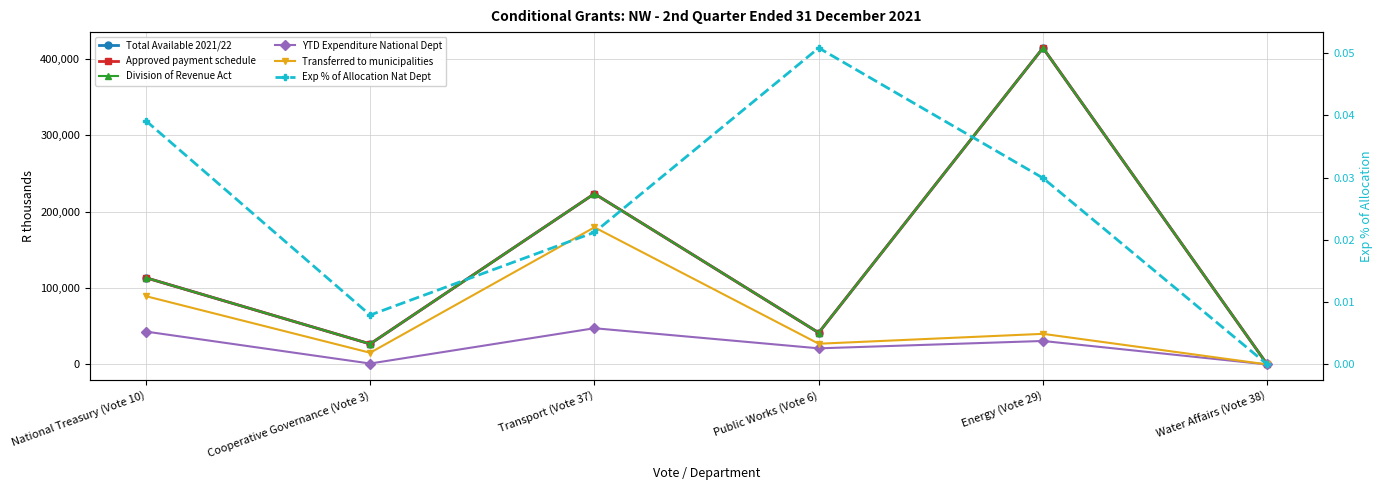

True or false: Division of Revenue Act and Transferred to municipalities intersect in this chart.

False